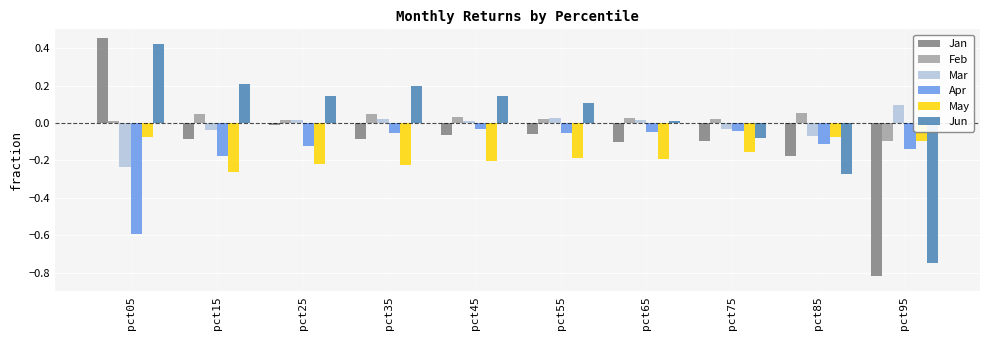

Does the chart contain stacked bars?

No